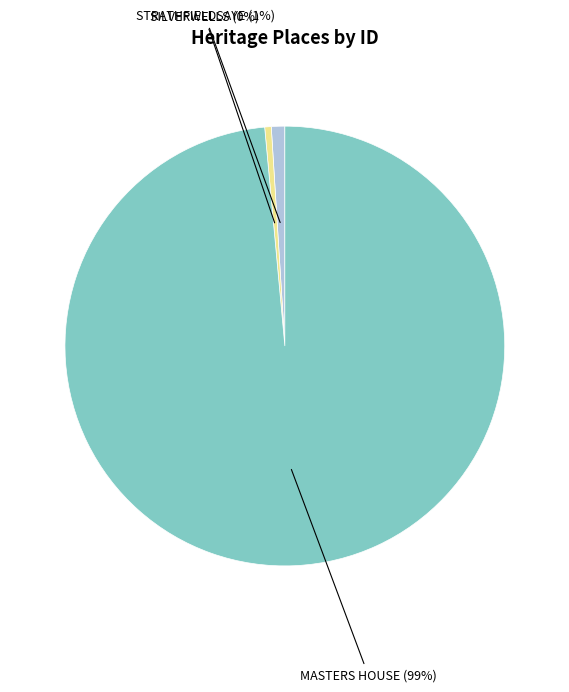

Rank the categories by value from lowest to highest.

SILVERWELLS, STRATHFIELDSAYE, MASTERS HOUSE